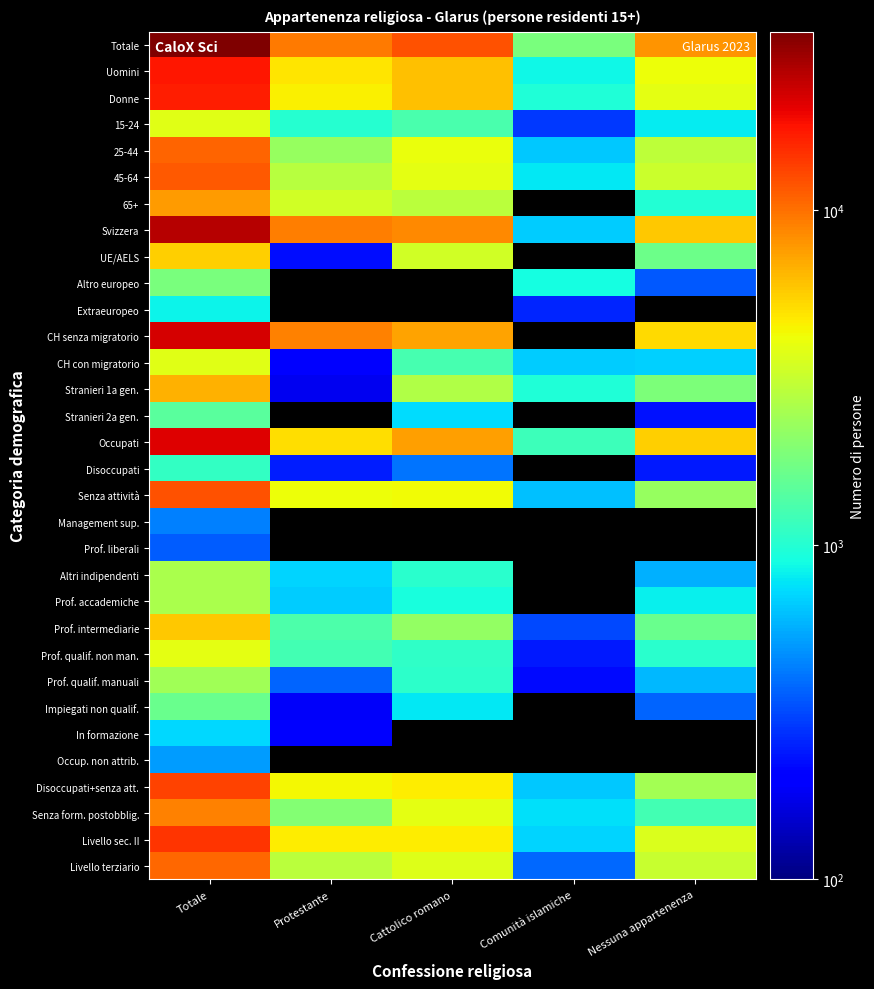

At how many categories does at least one series exceed 11716?

2